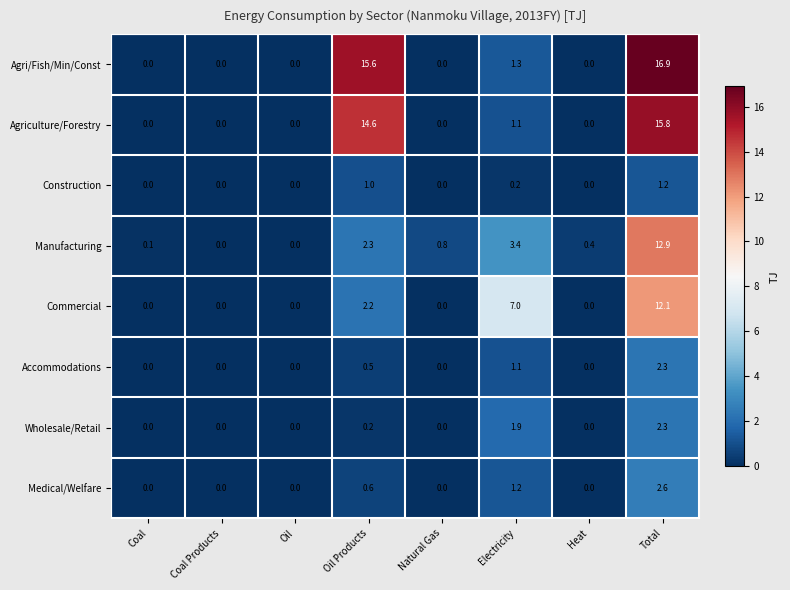

What is the sum of the Accommodations values at Oil Products and Total?

2.8